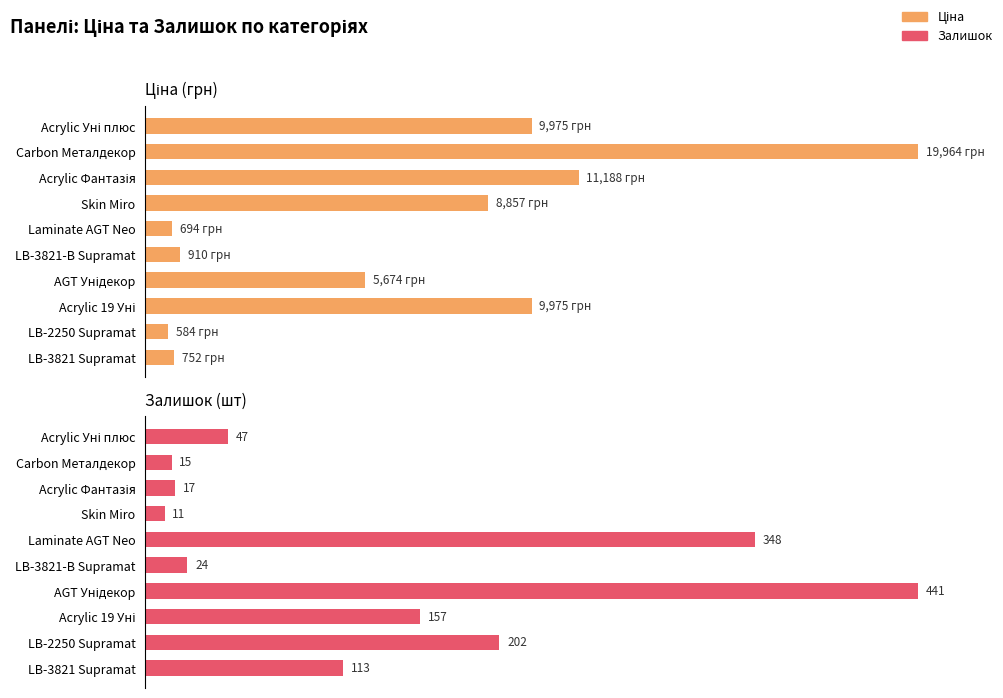

Between Acrylic Уні плюс and Skin Miro, which series saw the biggest shift?

Залишок